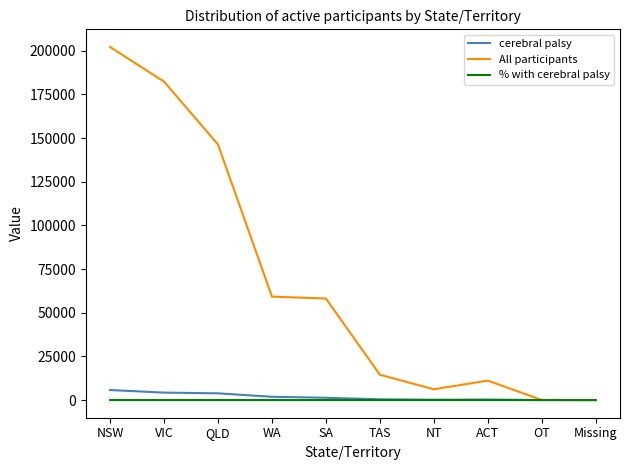

What are all the series names shown in the legend?

cerebral palsy, All participants, % with cerebral palsy